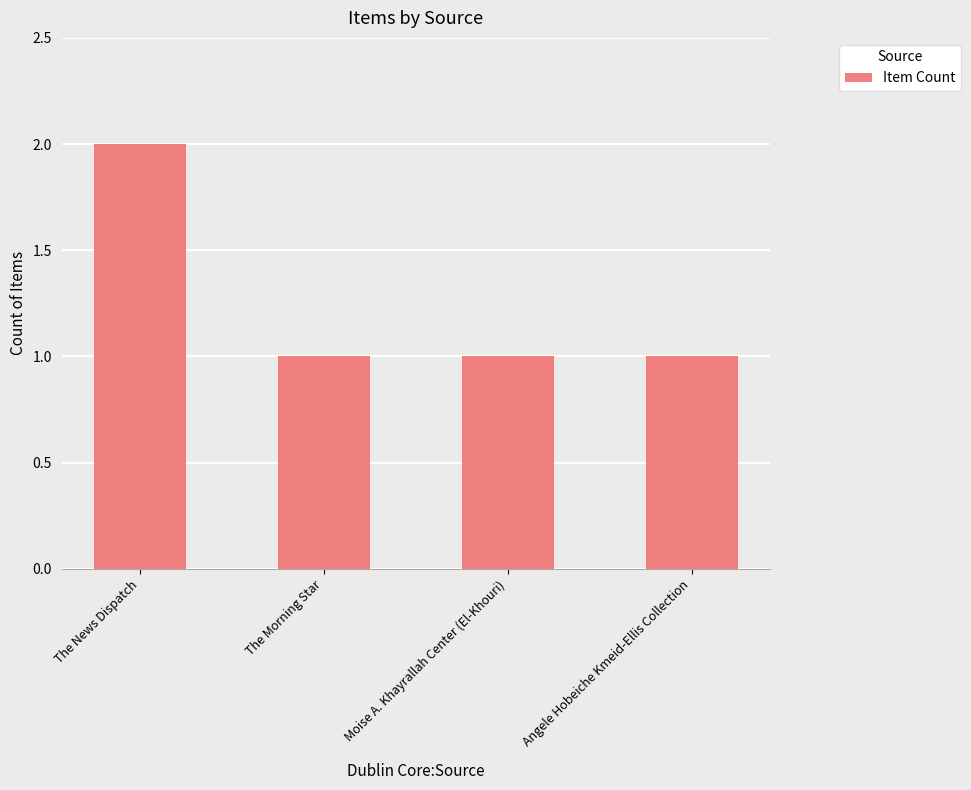

Reading right to left, what are all the values shown in this chart?

1	1	1	2